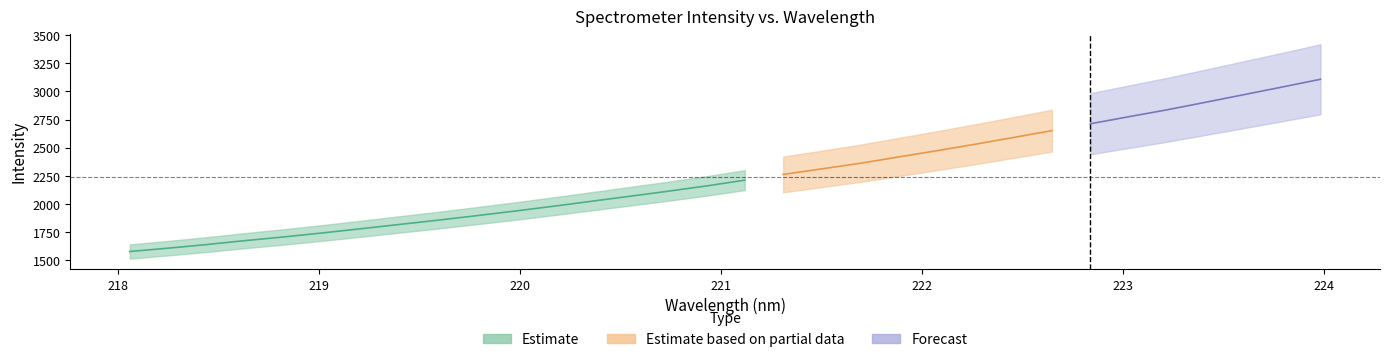

What is the value of the x_vals point at the 16th from the left?

220.9